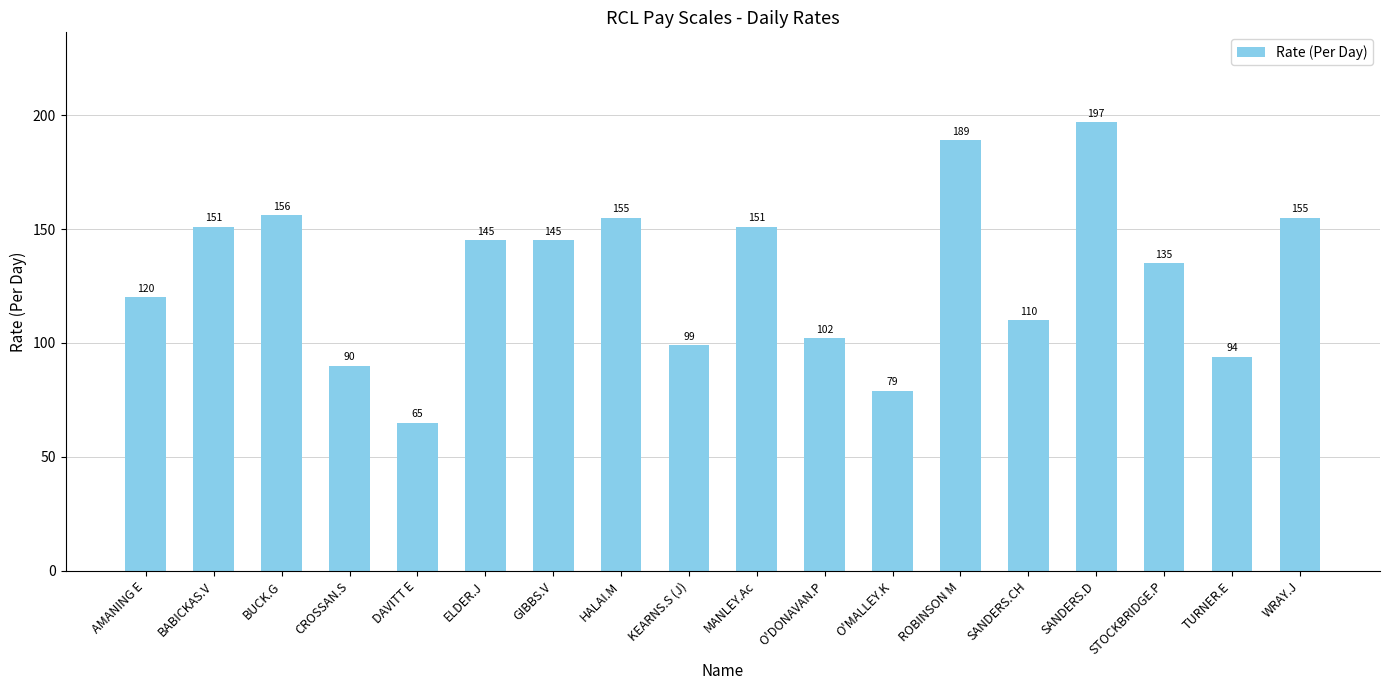

Reading right to left, extract all data points from this chart.

WRAY.J=155	TURNER.E=94	STOCKBRIDGE.P=135	SANDERS.D=197	SANDERS.CH=110	ROBINSON M=189	O'MALLEY.K=79	O'DONAVAN.P=102	MANLEY.Ac=151	KEARNS.S (J)=99	HALAI.M=155	GIBBS.V=145	ELDER.J=145	DAVITT E=65	CROSSAN.S=90	BUCK.G=156	BABICKAS.V=151	AMANING E=120